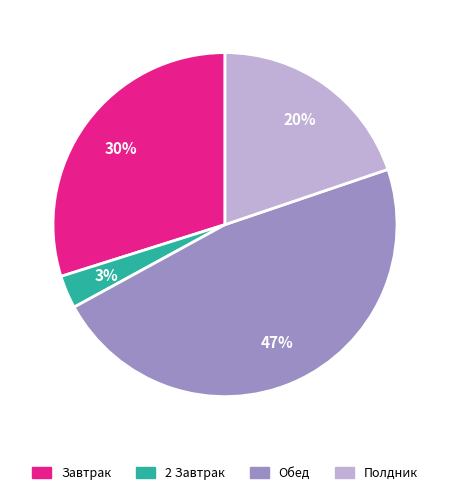

To the nearest percent, what is the average slice percentage?

25%